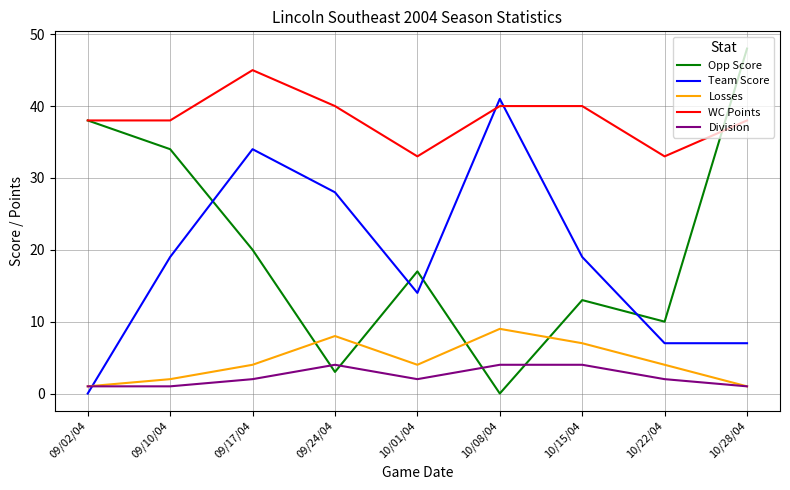

What is the difference between the WC Points values at 10/08/04 and 10/01/04?

7